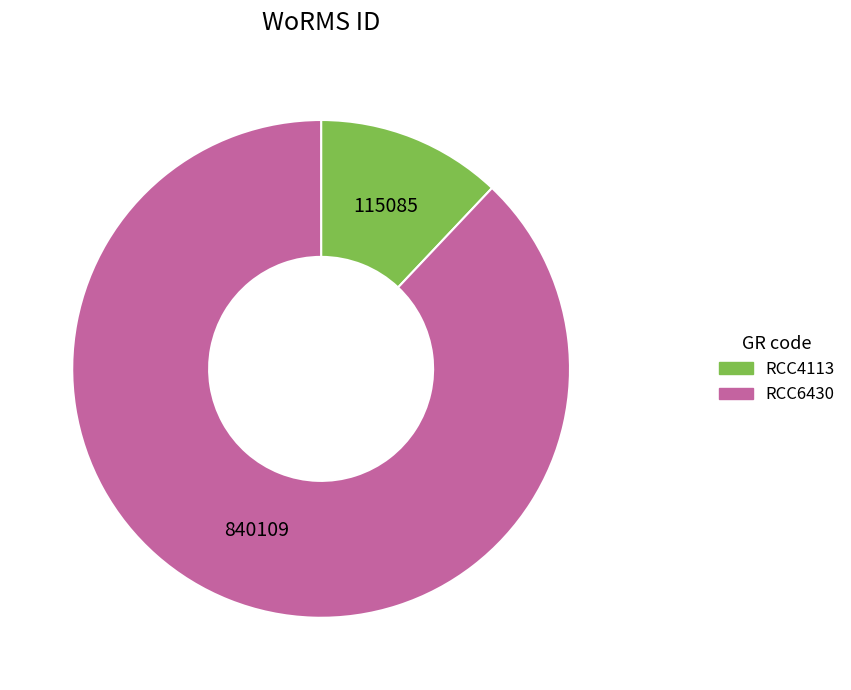

Which category has the biggest portion of the pie?

RCC6430